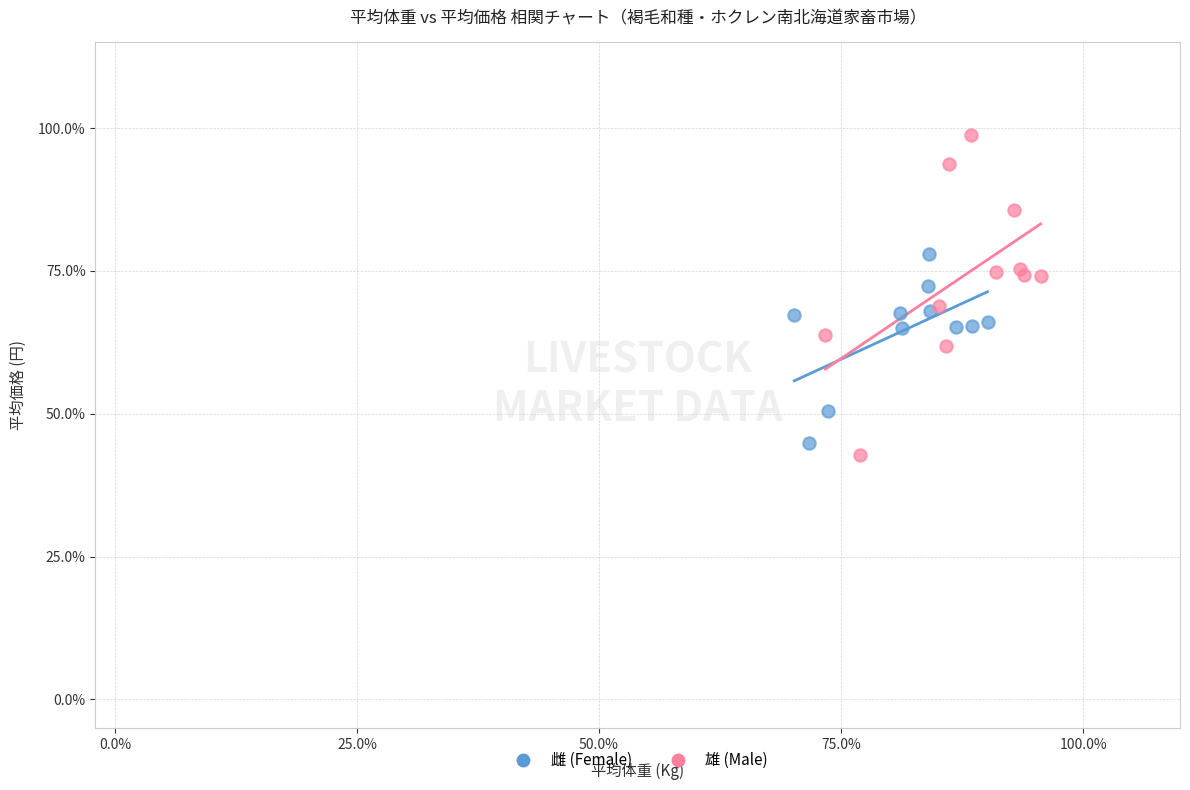

Which series contains the highest Y value?

雄 (Male)